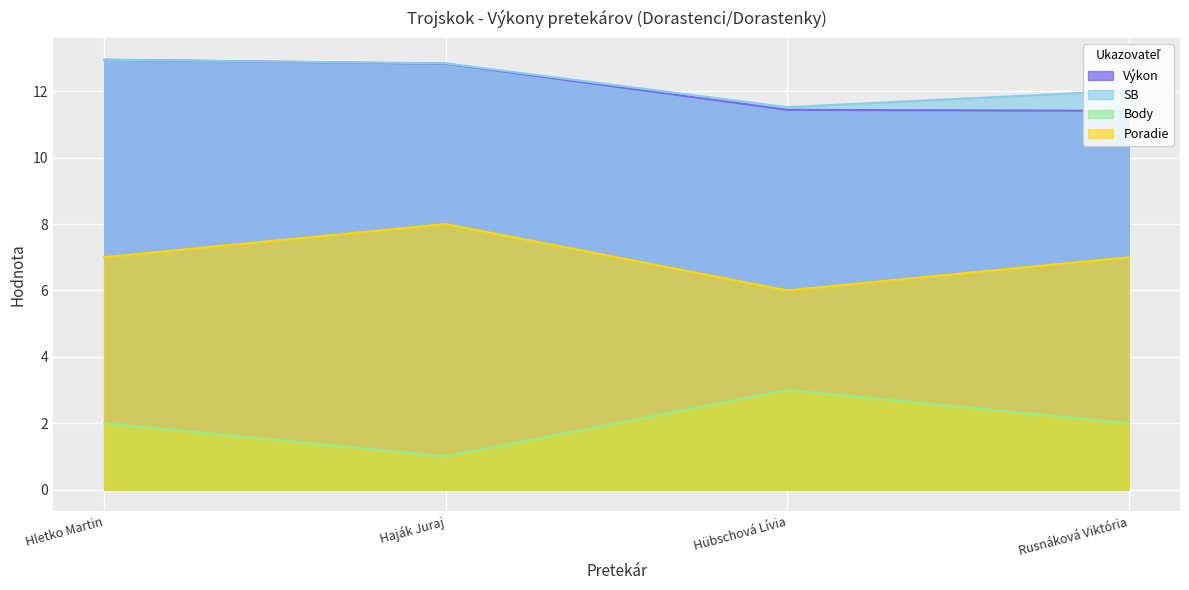

True or false: Výkon and SB intersect in this chart.

False